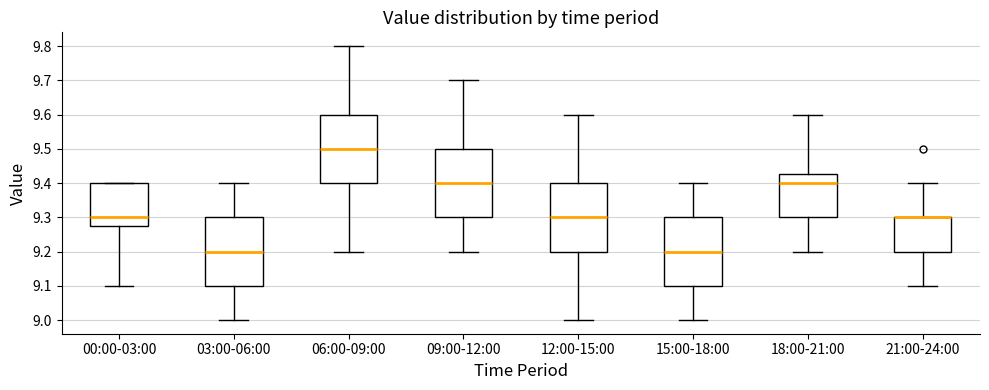

Where does the lower whisker of the box for 15:00-18:00 end on the y-axis? The values are not printed on the chart, so give them approximately, as read against the axis.

9.00